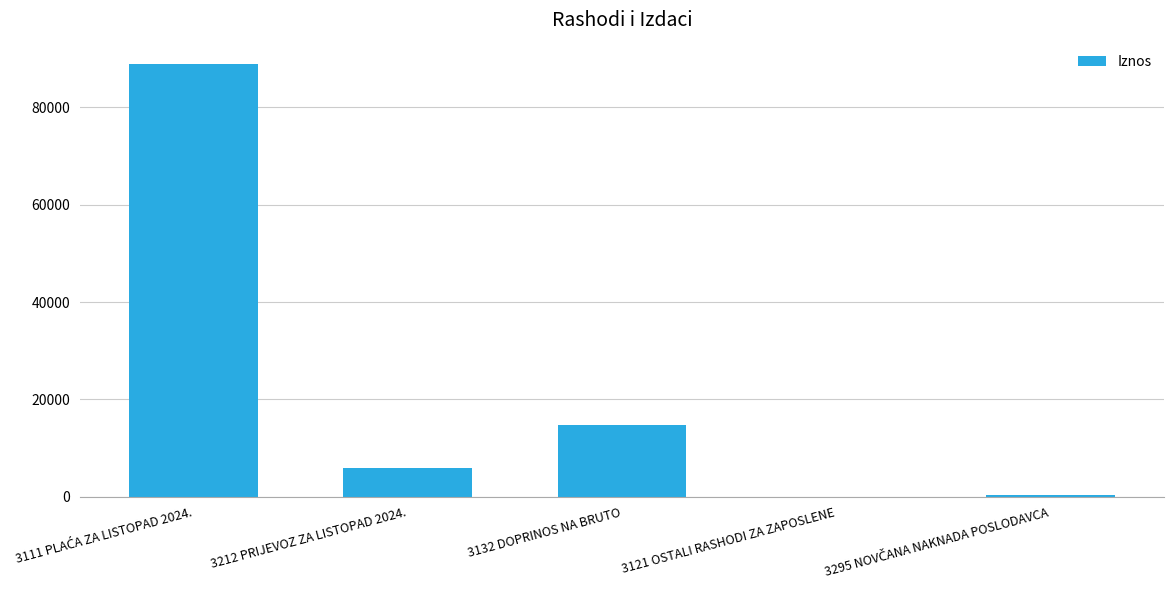

Is it true that the value at 3132 DOPRINOS NA BRUTO is 14660.1?

True